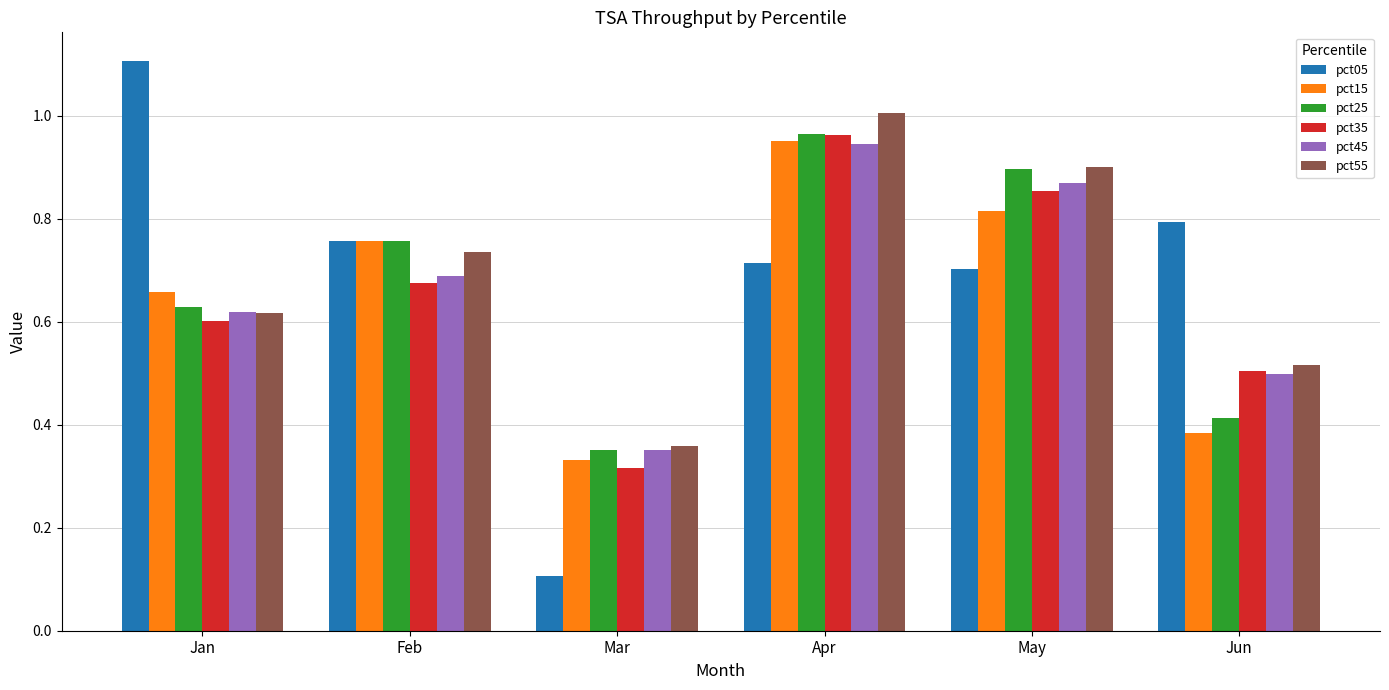

Is it true that pct55 equals 1.0 at Apr?

True